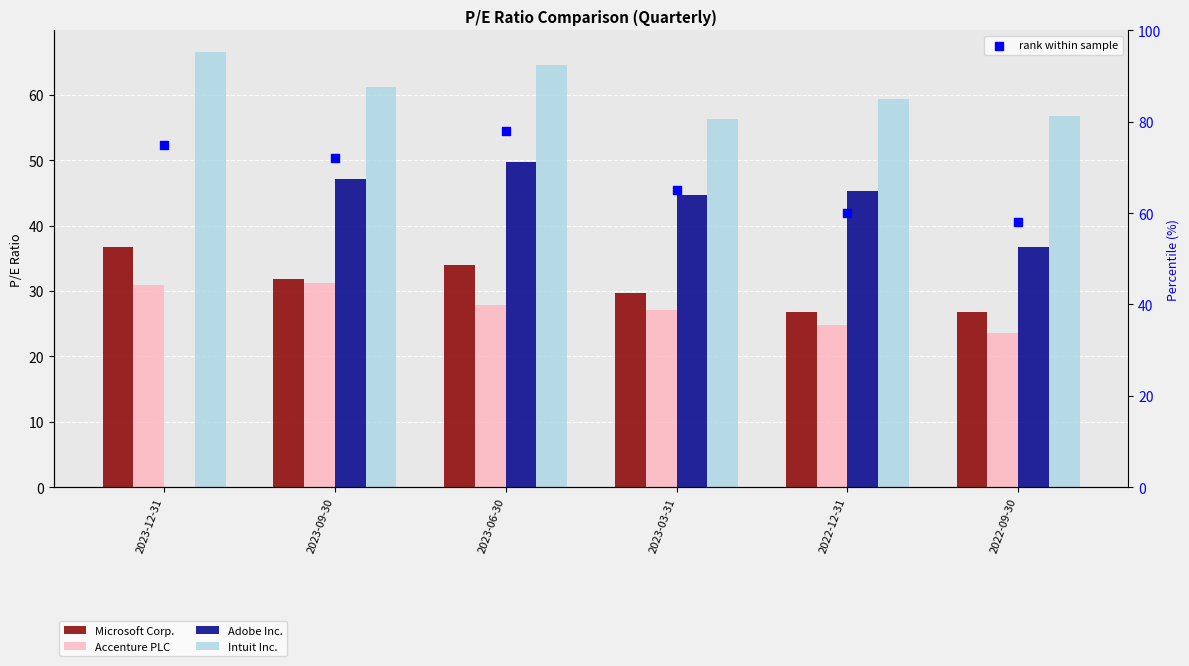

Which series reaches the maximum Y coordinate?

rank within sample